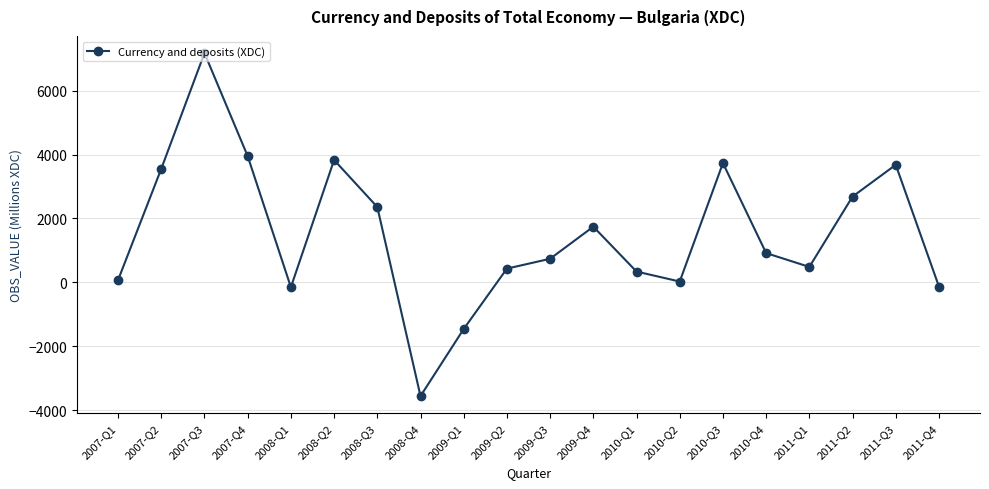

Which has a higher value, 2008-Q3 or 2010-Q3?

2010-Q3